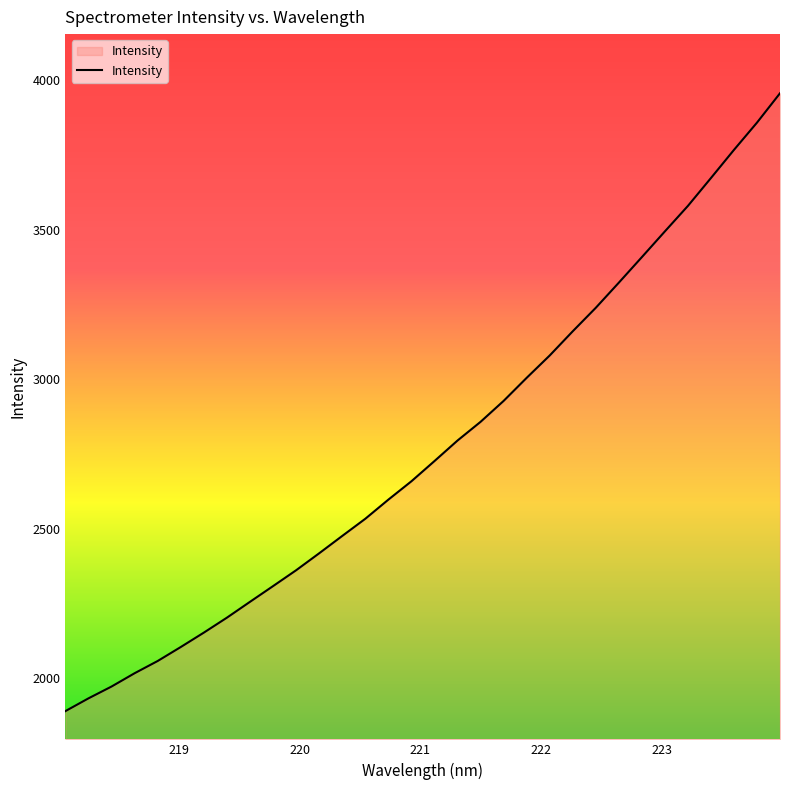

What is the greatest value displayed?

3956.6